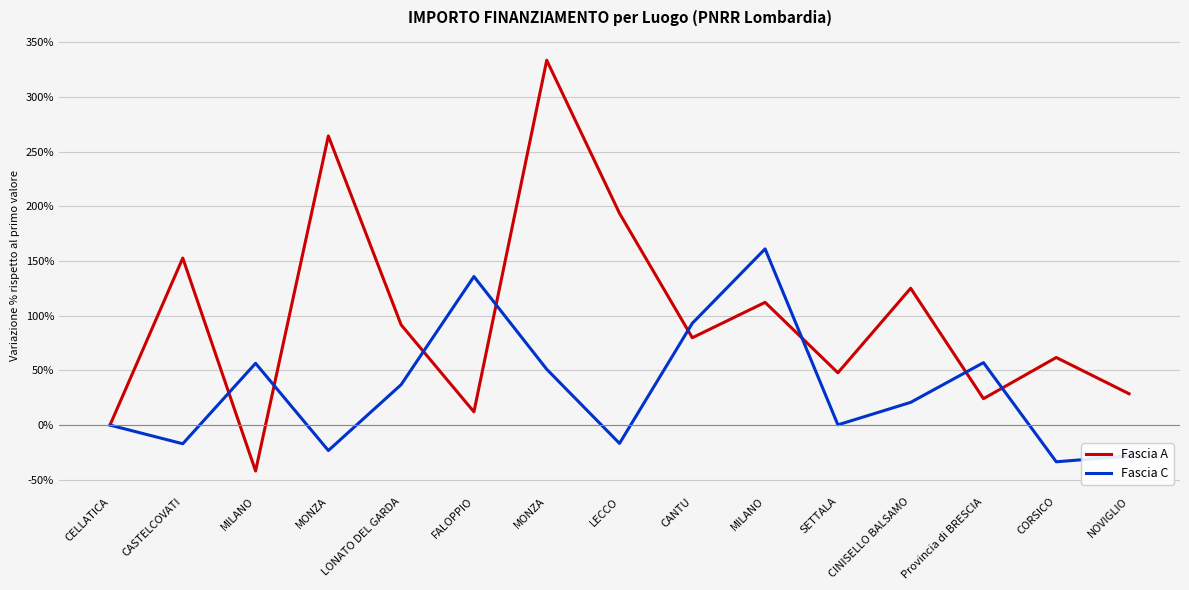

What is the sum of the Fascia A values at MONZA and CELLATICA?

333.4